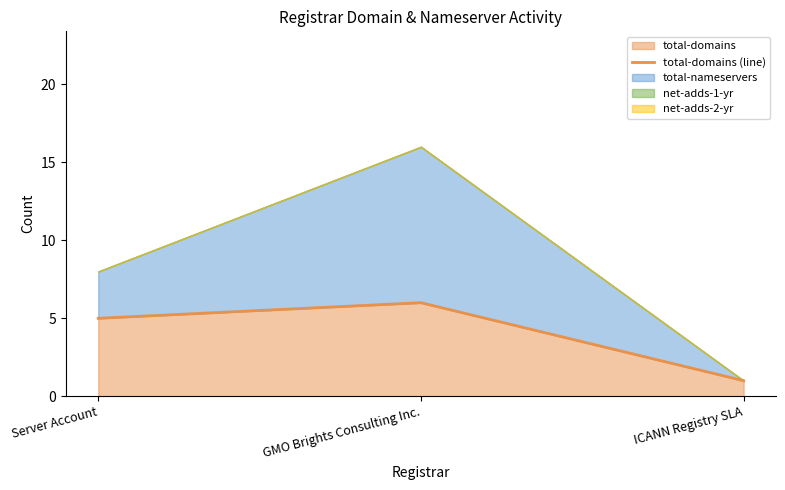

Reading right to left, list all the values displayed in this chart.

ICANN Registry SLA=1	GMO Brights Consulting Inc.=6	Server Account=5